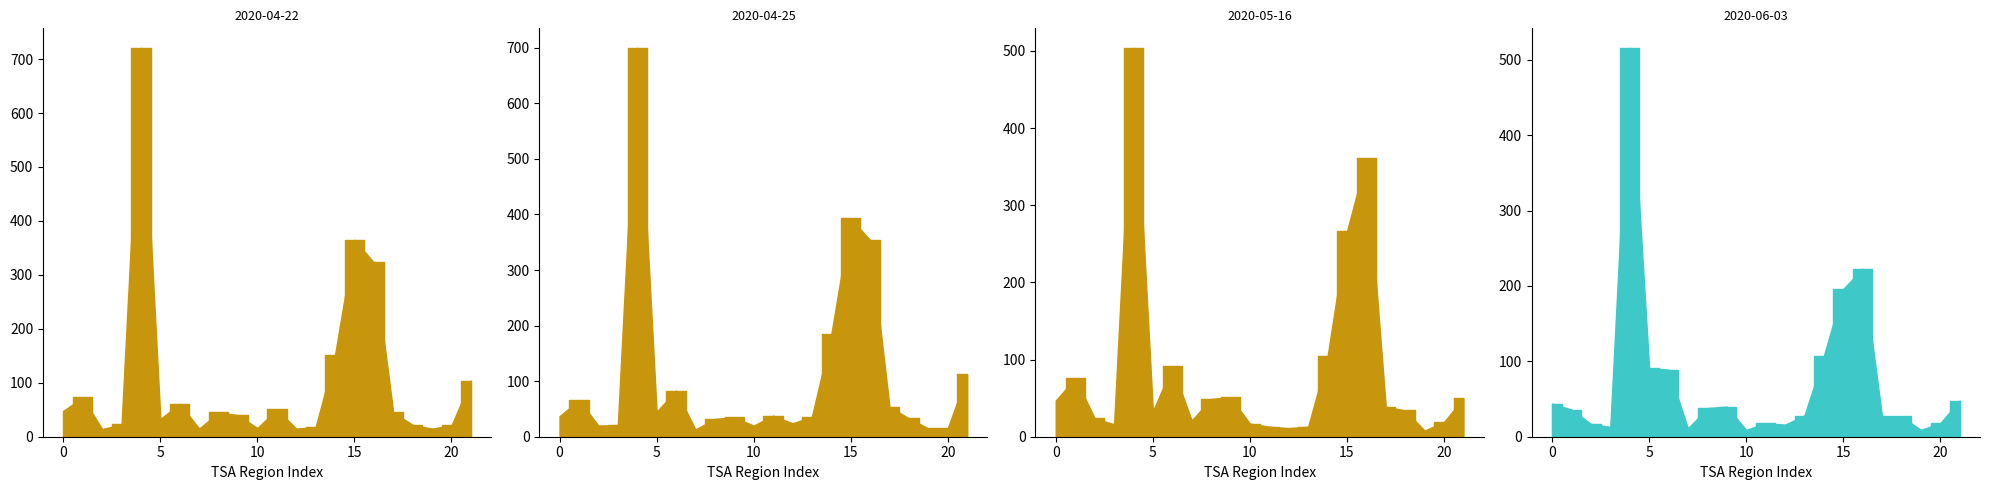

Which has a higher value, Austin or Lubbock?

Austin